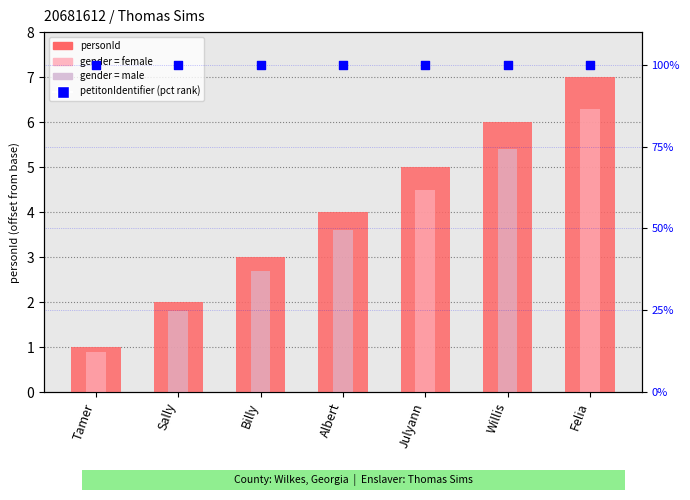

Which series has the largest Y range (max minus min)?

personId (relative)